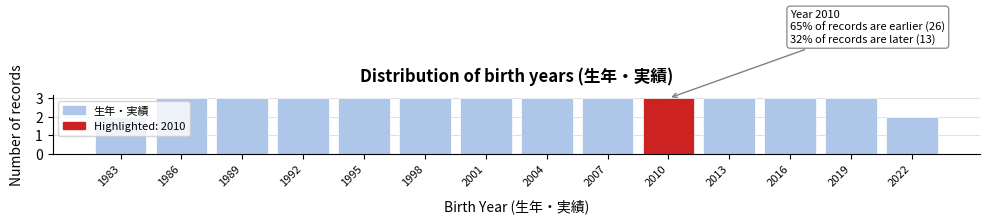

What is the value of the 5th bar from the left?

3